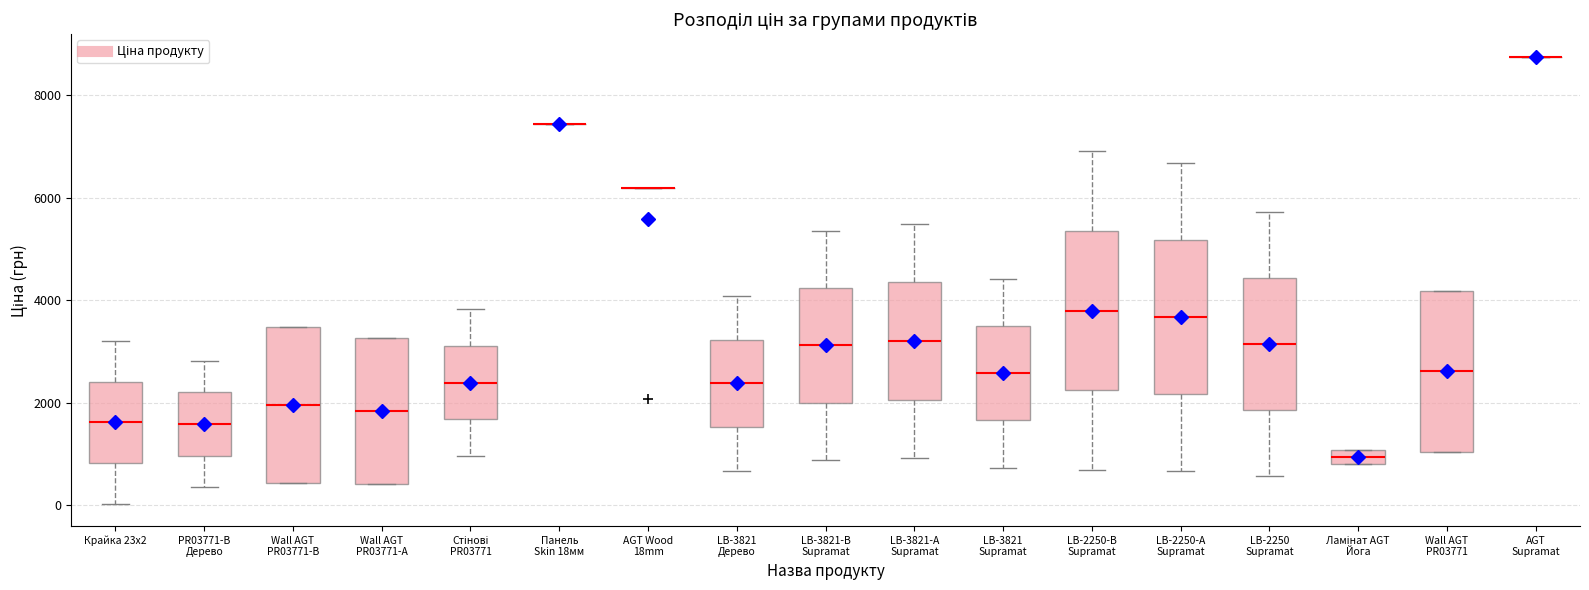

Where does the lower whisker of the box for LB-2250-В Supramat end on the y-axis? The values are not printed on the chart, so give them approximately, as read against the axis.

600